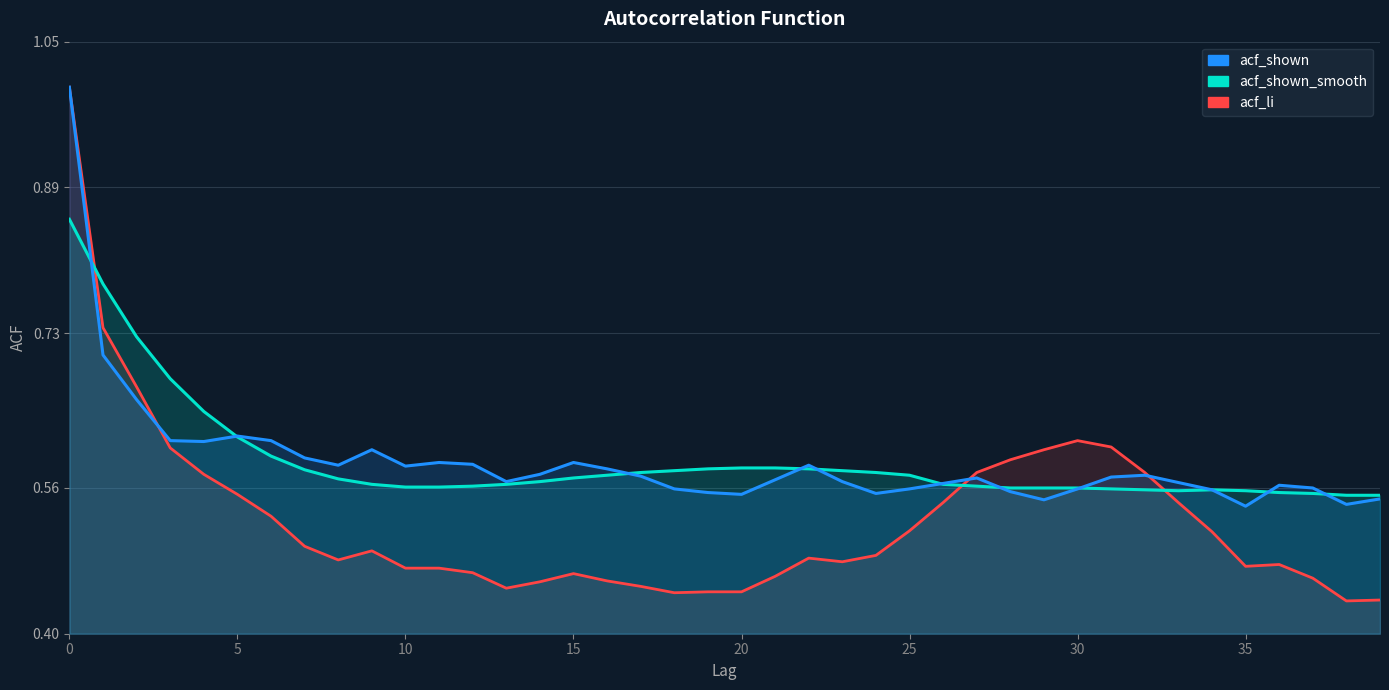

Reading left to right, list all the values displayed in this chart.

acf_shown: 1.0	0.7	0.7	0.6	0.6	0.6	0.6	0.6	0.6	0.6	0.6	0.6	0.6	0.6	0.6	0.6	0.6	0.6	0.6	0.6	0.6	0.6	0.6	0.6	0.6	0.6	0.6	0.6	0.6	0.5	0.6	0.6	0.6	0.6	0.6	0.5	0.6	0.6	0.5	0.5
acf_shown_smooth: 0.9	0.8	0.7	0.7	0.6	0.6	0.6	0.6	0.6	0.6	0.6	0.6	0.6	0.6	0.6	0.6	0.6	0.6	0.6	0.6	0.6	0.6	0.6	0.6	0.6	0.6	0.6	0.6	0.6	0.6	0.6	0.6	0.6	0.6	0.6	0.6	0.6	0.6	0.6	0.6
acf_li: 1.0	0.7	0.7	0.6	0.6	0.6	0.5	0.5	0.5	0.5	0.5	0.5	0.5	0.5	0.5	0.5	0.5	0.5	0.4	0.4	0.4	0.5	0.5	0.5	0.5	0.5	0.5	0.6	0.6	0.6	0.6	0.6	0.6	0.5	0.5	0.5	0.5	0.5	0.4	0.4